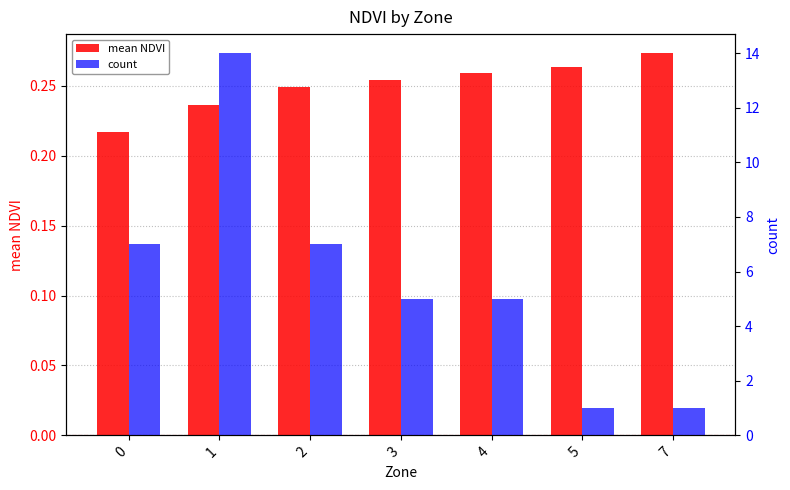

How many count values are between 1 and 7?

6